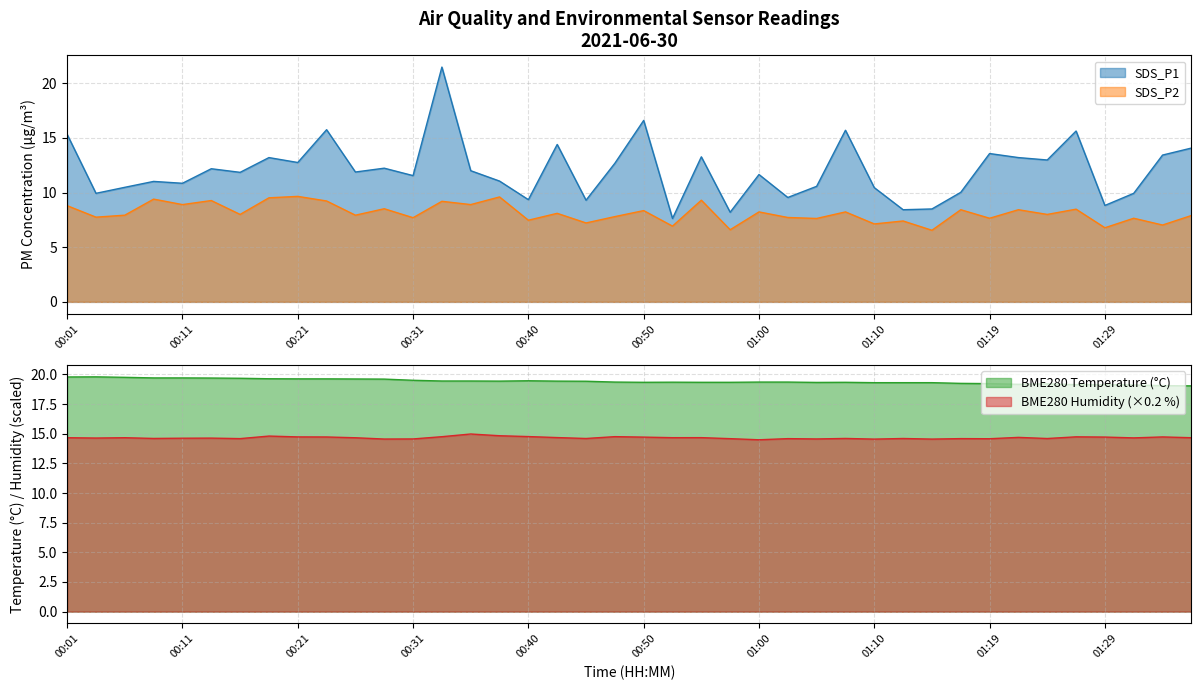

Rank the series by their average value, from highest to lowest.

BME280_temperature, BME280_humidity, SDS_P1, SDS_P2